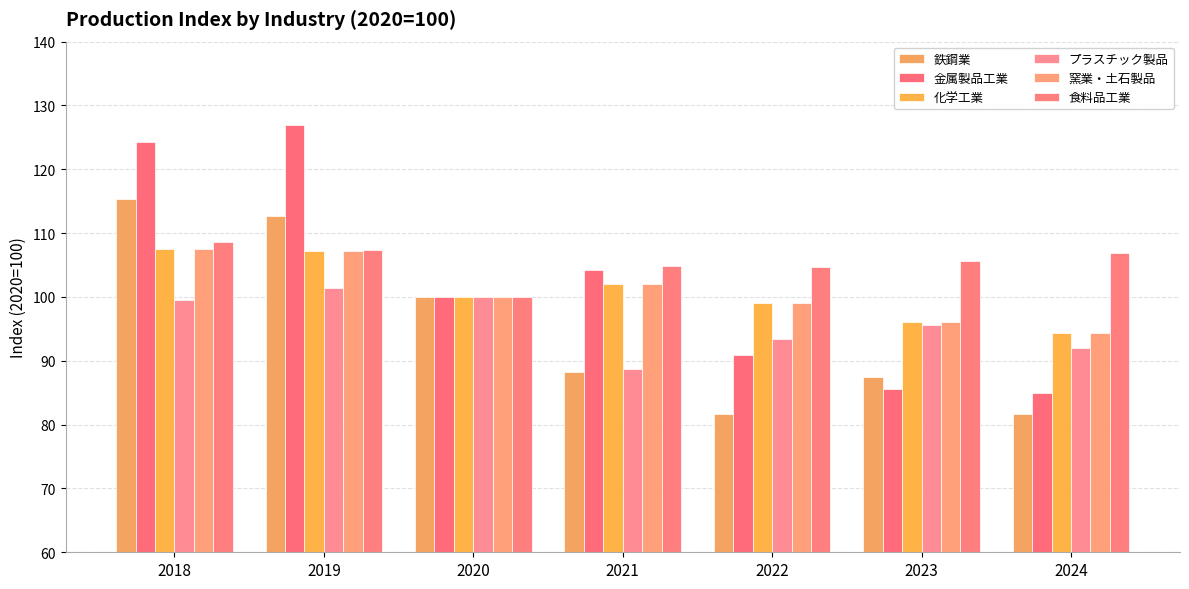

At how many categories does at least one series exceed 113?

2